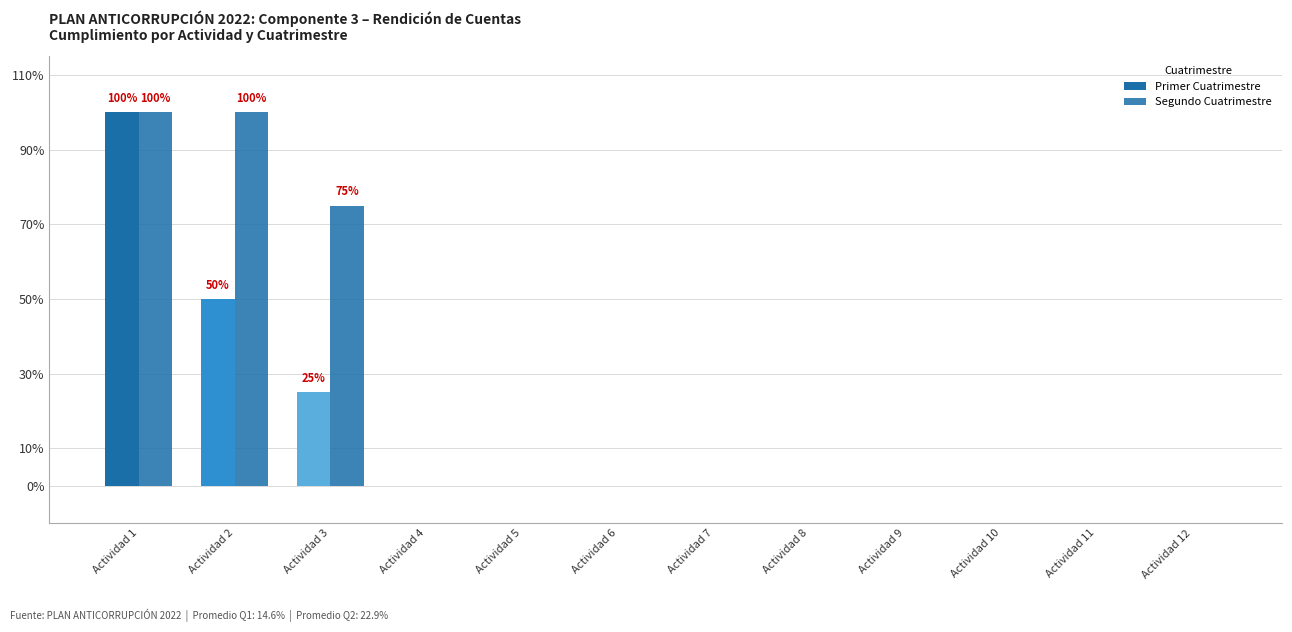

Rank the series by their average value, from lowest to highest.

Primer Cuatrimestre, Segundo Cuatrimestre